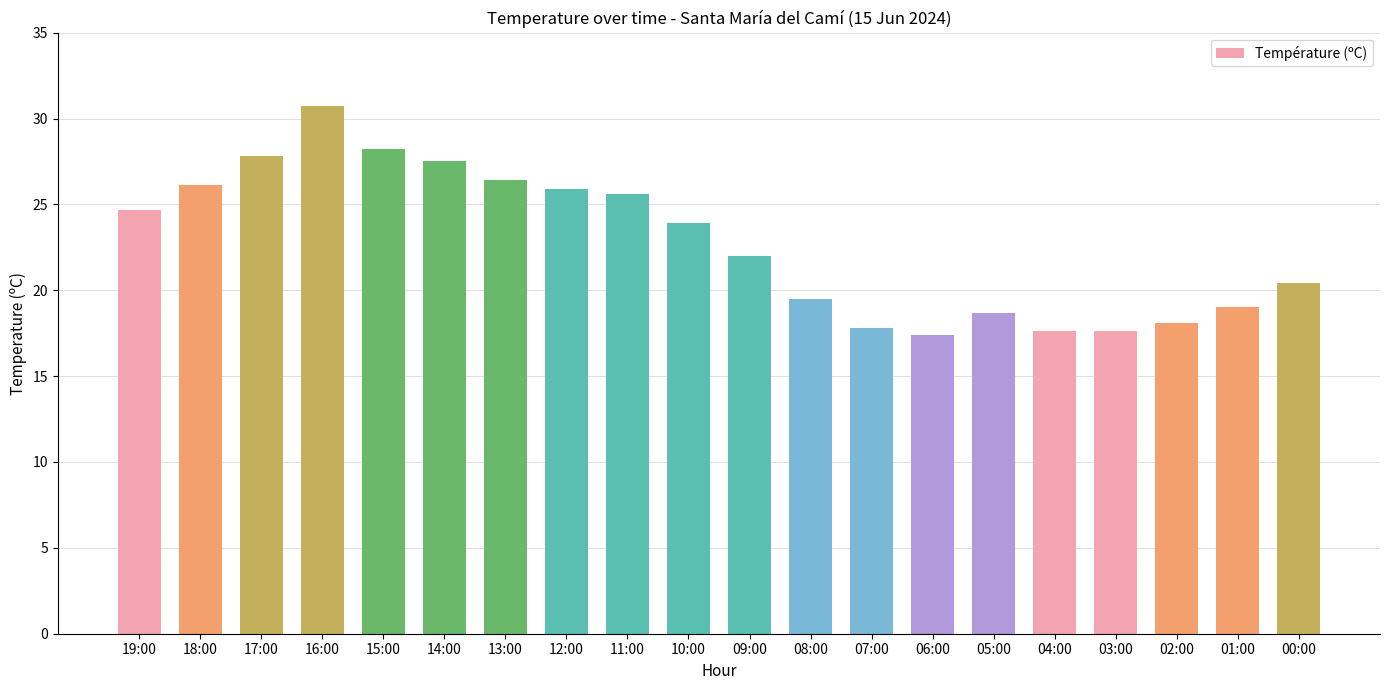

How many values exceed 23?

10